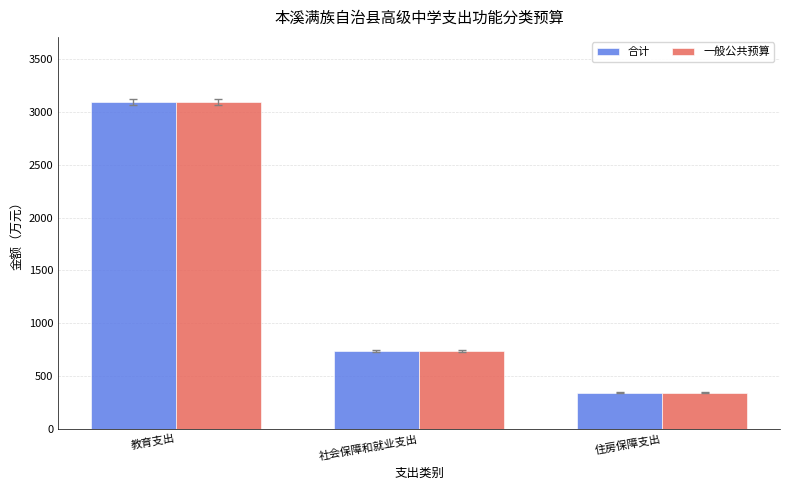

Are the bars horizontal?

No